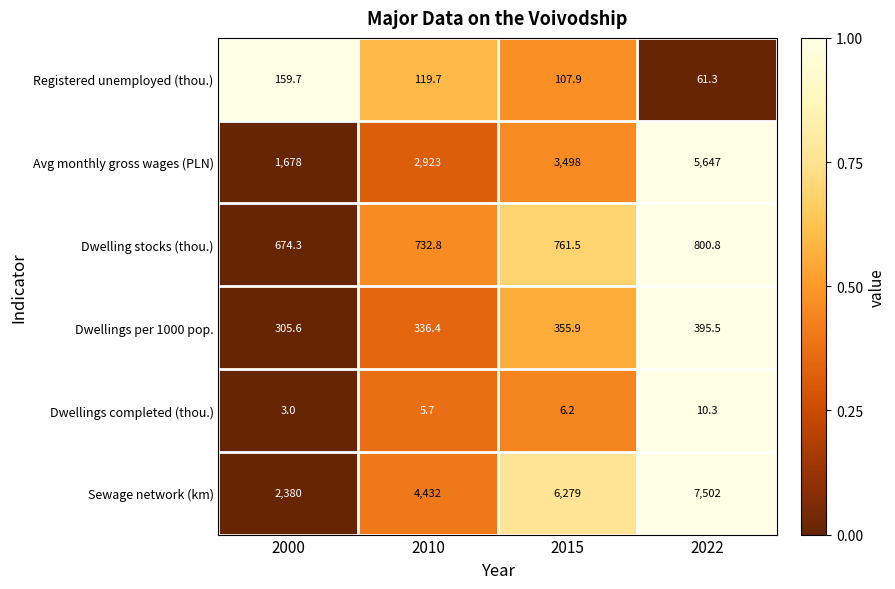

Reading left to right, extract all data points from this chart.

Registered unemployed (thou.): 159.7	119.7	107.9	61.3
Avg monthly gross wages (PLN): 1678.0	2923.0	3498.0	5647.0
Dwelling stocks (thou.): 674.3	732.8	761.5	800.8
Dwellings per 1000 pop.: 305.6	336.4	355.9	395.5
Dwellings completed (thou.): 3.0	5.7	6.2	10.3
Sewage network (km): 2380.0	4432.0	6279.0	7502.0